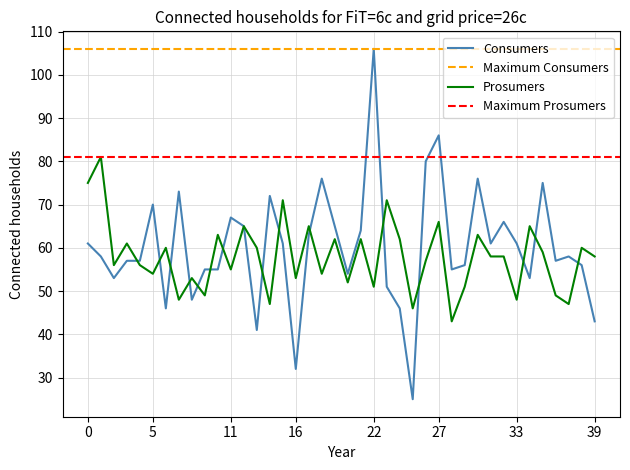

Is it true that Consumers equals 32 at 16?

True